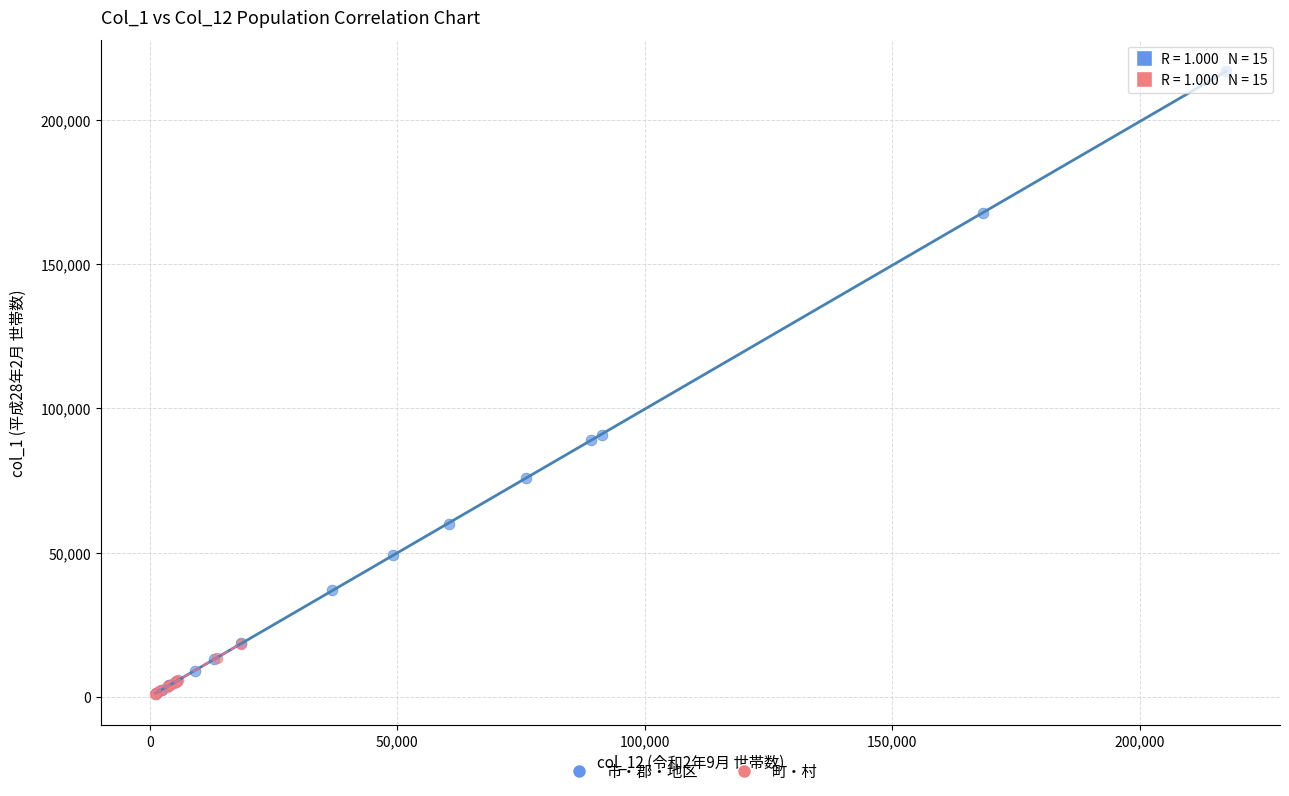

Which series reaches the maximum Y coordinate?

市・郡・地区